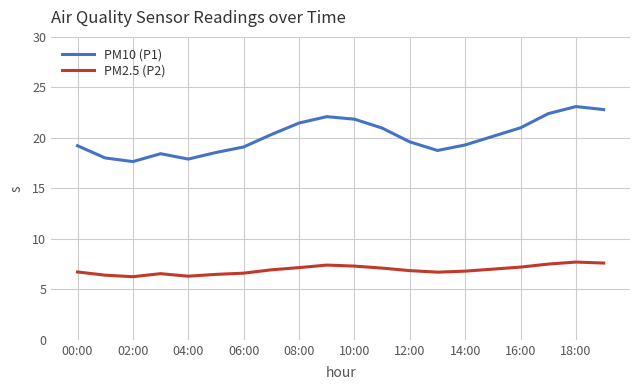

What is the highest value of the PM10 (P1) series?

23.1